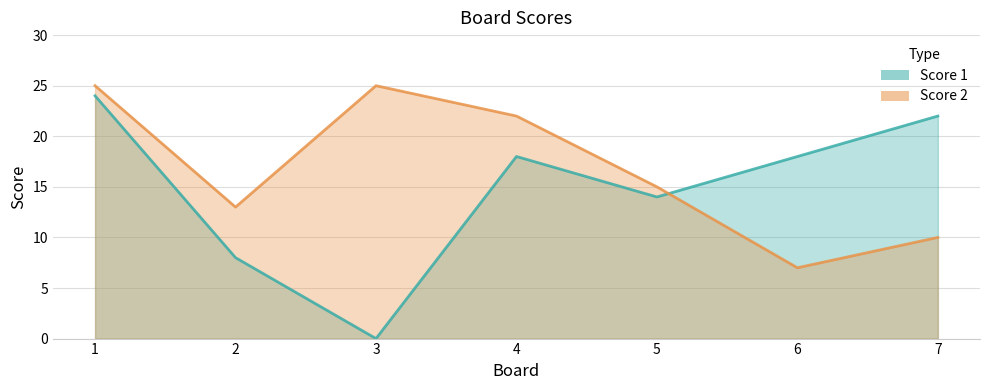

How many times do Score 2 and Score 1 cross each other?

1